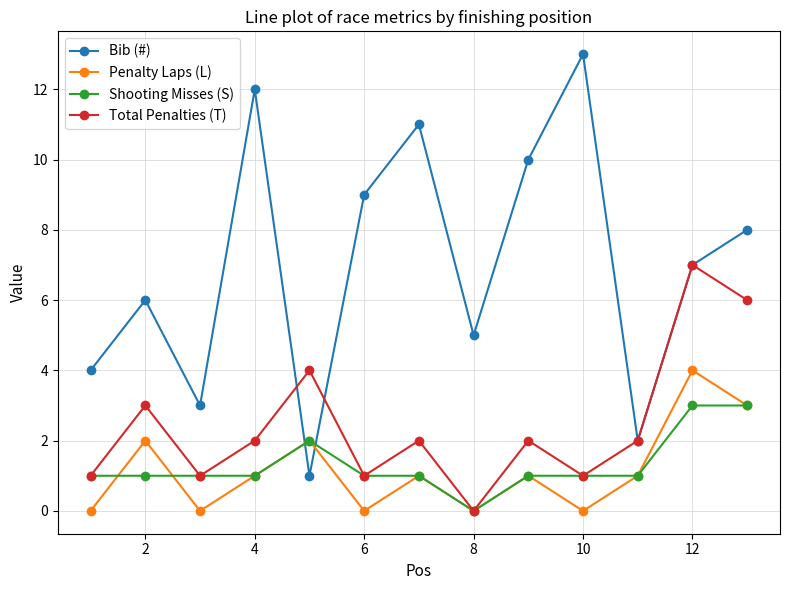

Which series has the widest spread of values?

Bib (#)